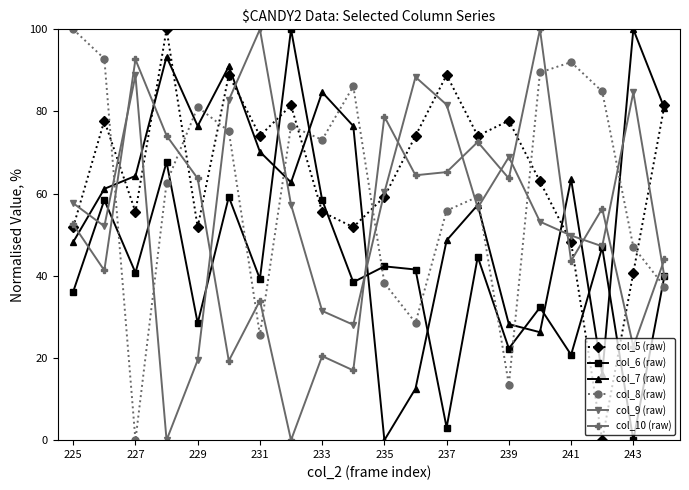

What is the highest value of the col_10 (raw) series?

100.0